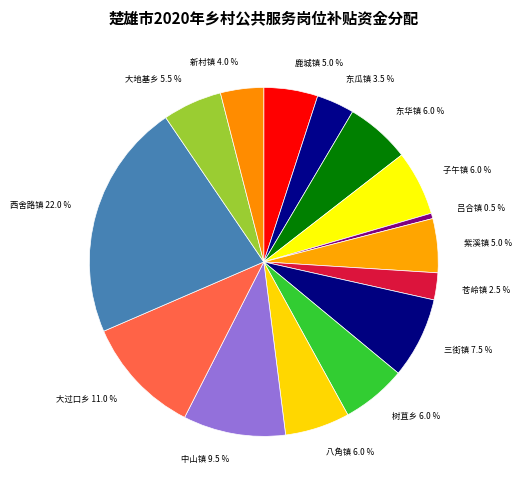

To the nearest percent, what is the difference between the 东瓜镇 and 苍岭镇 slice percentages?

1%